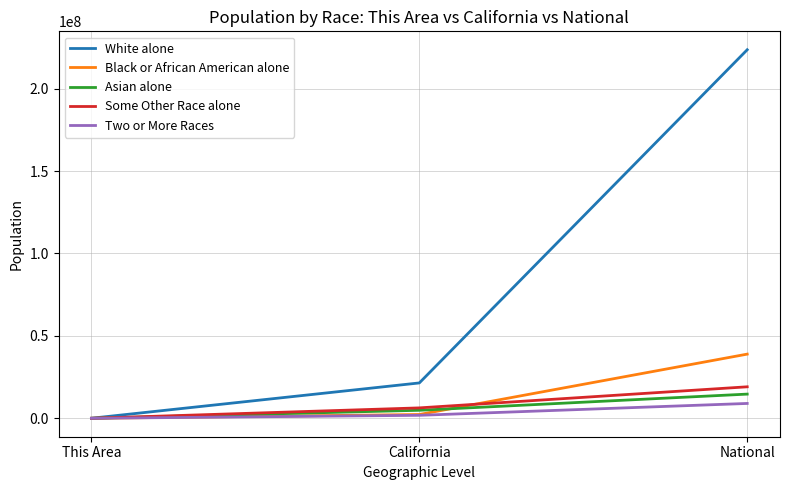

Rank the categories by White alone value from highest to lowest.

National, California, This Area